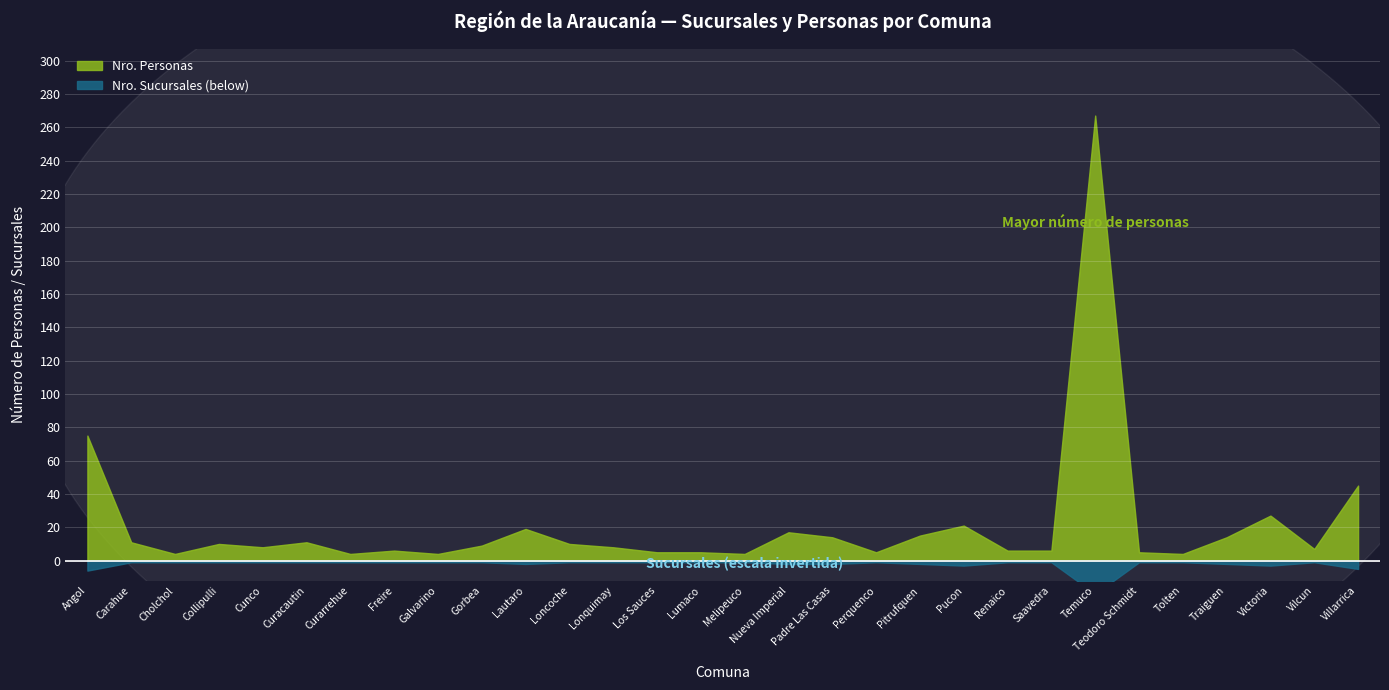

At how many categories does at least one series exceed 222?

1